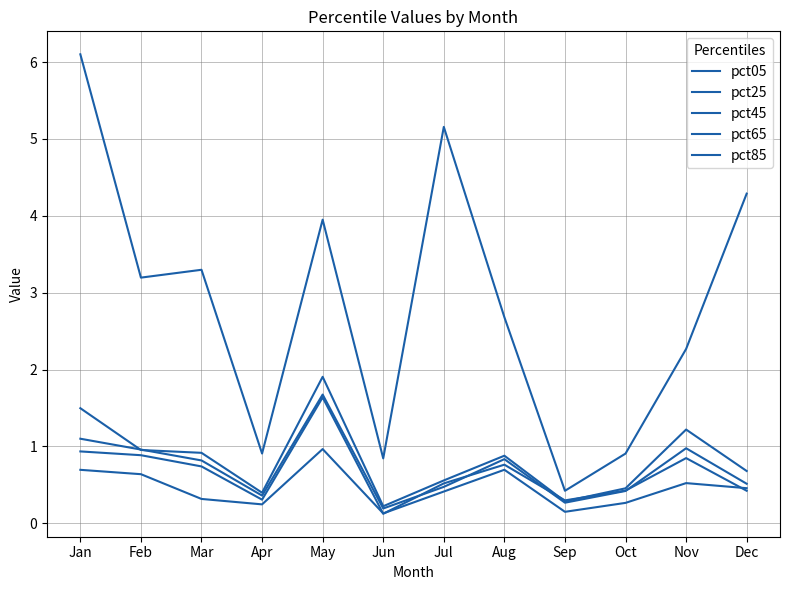

Is this an area chart (filled region under the line)?

No